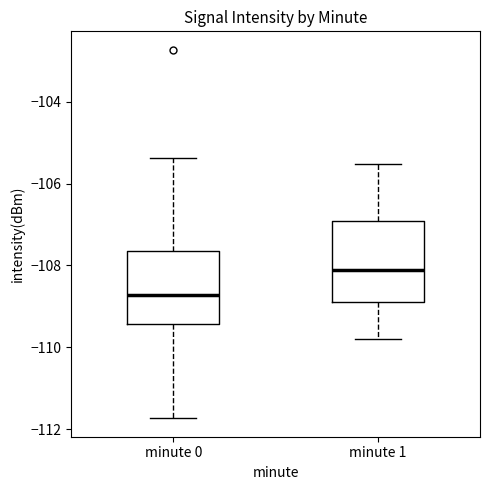

Reading left to right, read every box against the y-axis: the position of its median line, the range the box covers, and the ends of its whiskers. The values are not printed on the chart, so give them approximately, as read against the axis.

minute 0: median -108.8, box -109.4 to -107.6, whiskers -111.8 to -105.4
minute 1: median -108.2, box -108.8 to -107.0, whiskers -109.8 to -105.6